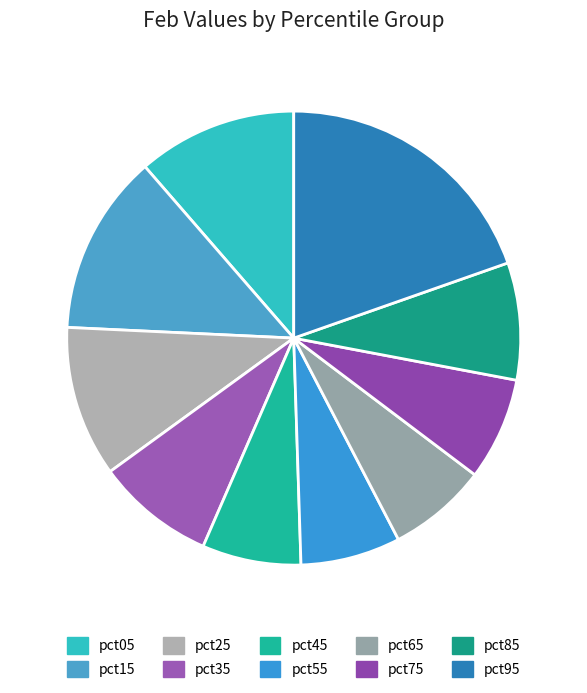

Count the number of slices in the pie.

10